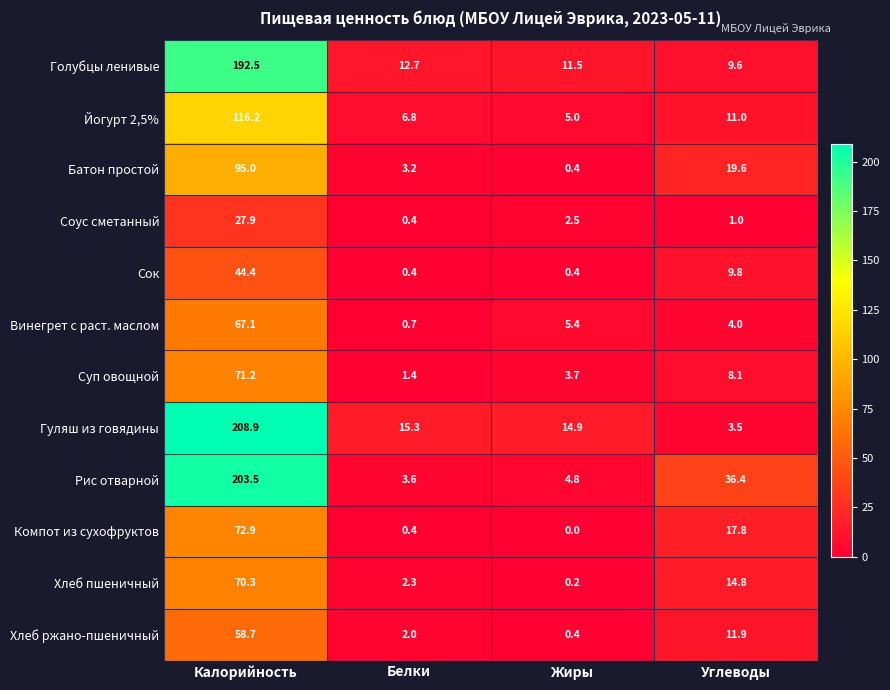

List the series in order of their peak value, lowest first.

Соус сметанный, Сок, Хлеб ржано-пшеничный, Винегрет с раст. маслом, Хлеб пшеничный, Суп овощной, Компот из сухофруктов, Батон простой, Йогурт 2,5%, Голубцы ленивые, Рис отварной, Гуляш из говядины